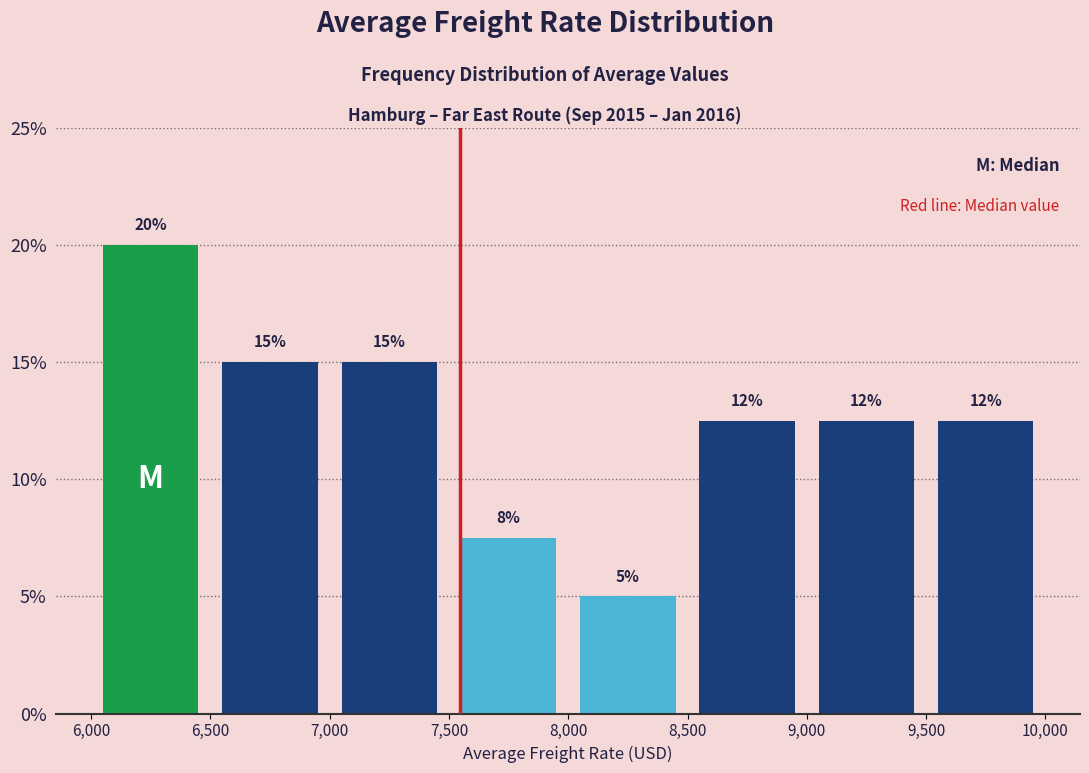

Over which range of the x-axis is the bar tallest?

6,000 to 6,500